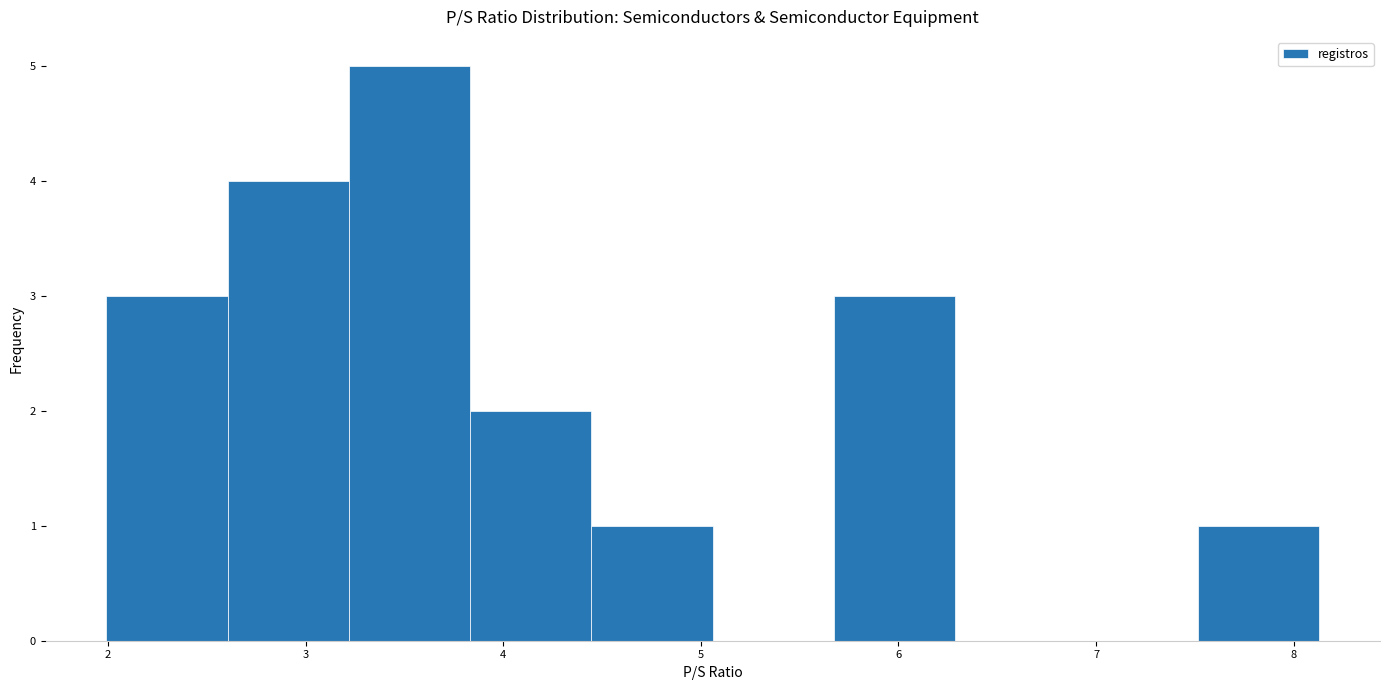

Reading left to right, list every bar in this chart as the range it spans on the x-axis followed by its height. Neither the bar edges nor the heights are printed on the chart, so give them approximately, as read against the axes.

2.0 to 2.6: 3
2.6 to 3.2: 4
3.2 to 3.8: 5
3.8 to 4.4: 2
4.4 to 5.1: 1
5.1 to 5.7: 0
5.7 to 6.3: 3
6.3 to 6.9: 0
6.9 to 7.5: 0
7.5 to 8.1: 1